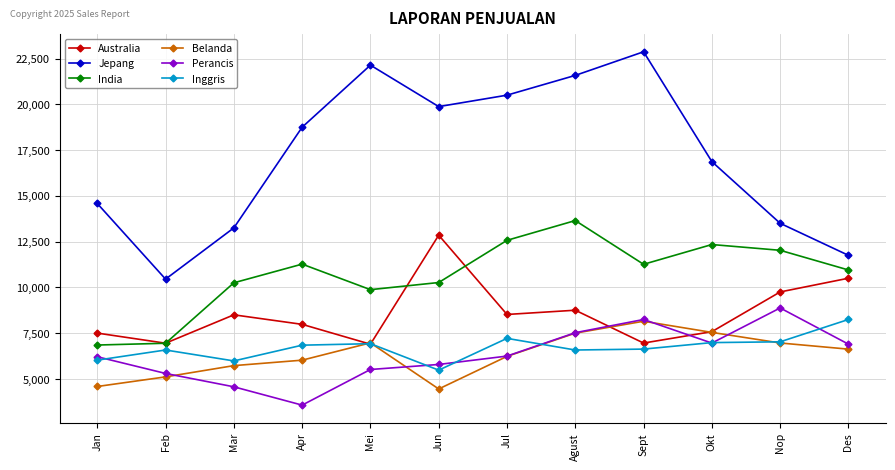

What value does the Perancis series have at Jan?

6210